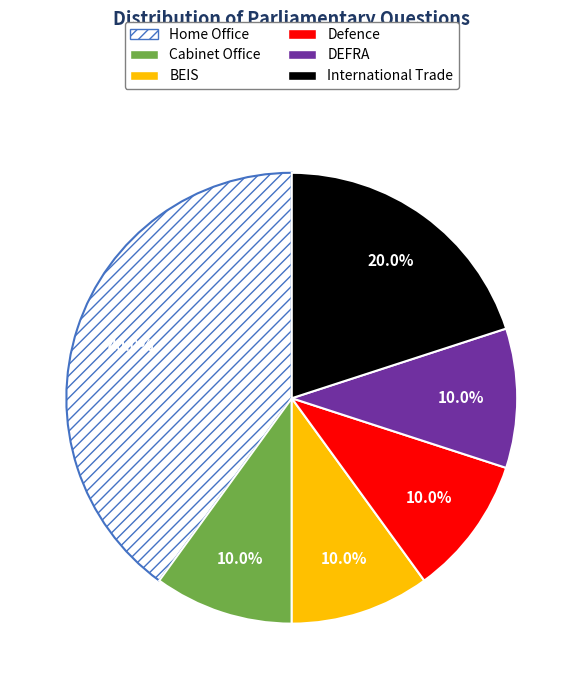

Is there a majority slice in this chart?

No